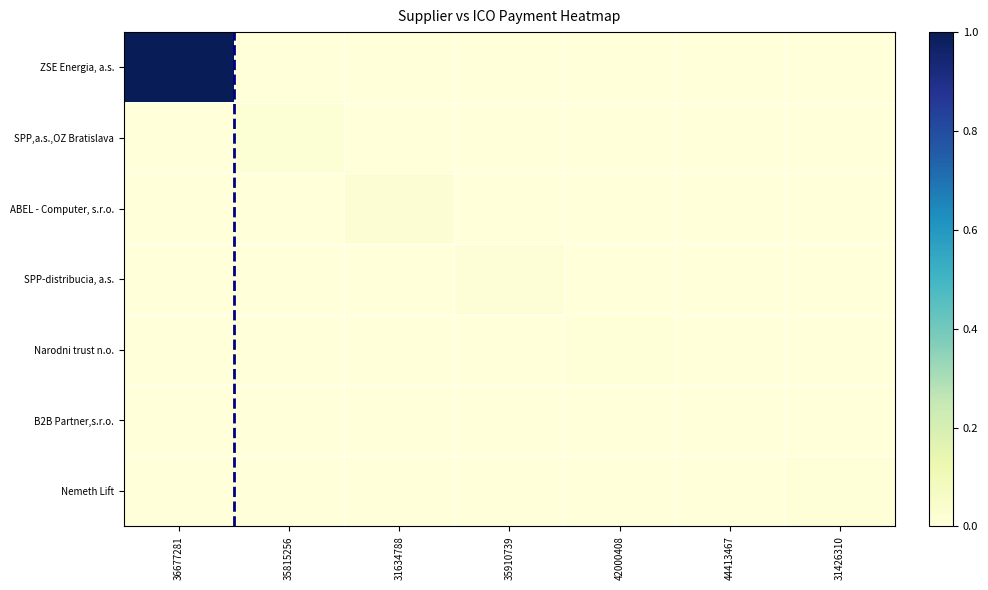

Reading left to right, list all the values displayed in this chart.

ZSE Energia, a.s.: 36677281=1.0	35815256=0.0	31634788=0.0	35910739=0.0	42000408=0.0	44413467=0.0	31426310=0.0
SPP,a.s.,OZ Bratislava: 36677281=0.0	35815256=0.0	31634788=0.0	35910739=0.0	42000408=0.0	44413467=0.0	31426310=0.0
ABEL - Computer, s.r.o.: 36677281=0.0	35815256=0.0	31634788=0.0	35910739=0.0	42000408=0.0	44413467=0.0	31426310=0.0
SPP-distribucia, a.s.: 36677281=0.0	35815256=0.0	31634788=0.0	35910739=0.0	42000408=0.0	44413467=0.0	31426310=0.0
Narodni trust n.o.: 36677281=0.0	35815256=0.0	31634788=0.0	35910739=0.0	42000408=0.0	44413467=0.0	31426310=0.0
B2B Partner,s.r.o.: 36677281=0.0	35815256=0.0	31634788=0.0	35910739=0.0	42000408=0.0	44413467=0.0	31426310=0.0
Nemeth Lift: 36677281=0.0	35815256=0.0	31634788=0.0	35910739=0.0	42000408=0.0	44413467=0.0	31426310=0.0